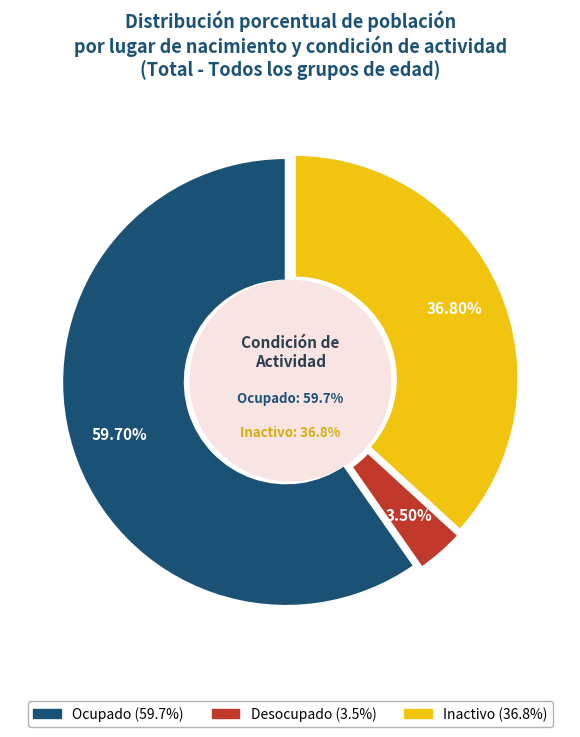

How many slices are in this pie chart?

3